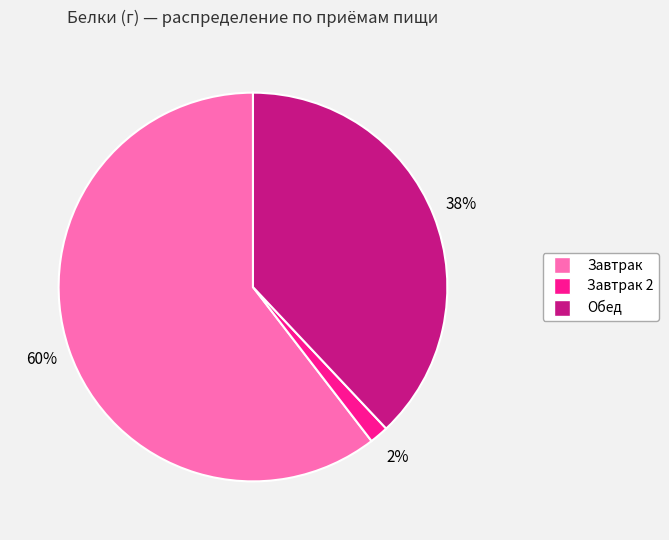

Is there any slice that represents more than half of the pie?

Yes